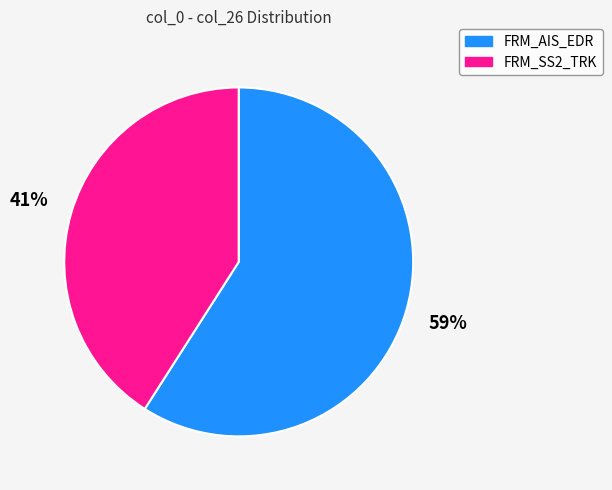

Is there any slice that represents more than half of the pie?

Yes